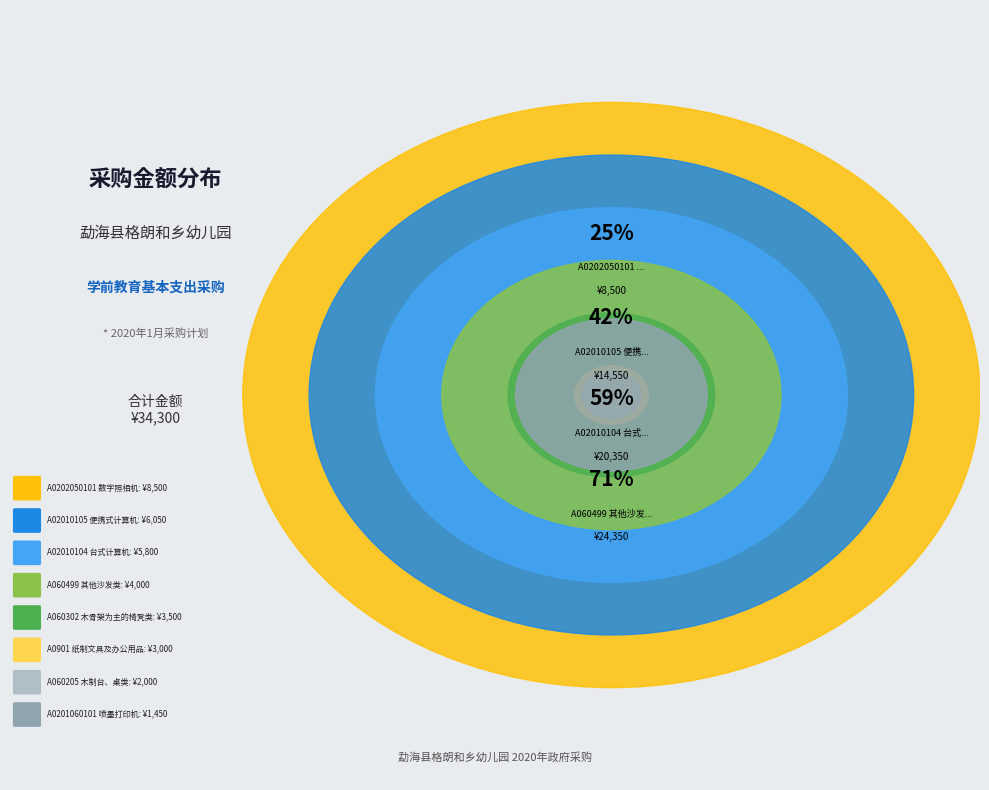

The A0901 纸制文具及办公用品 slice represents 9% of the pie. True or false?

True